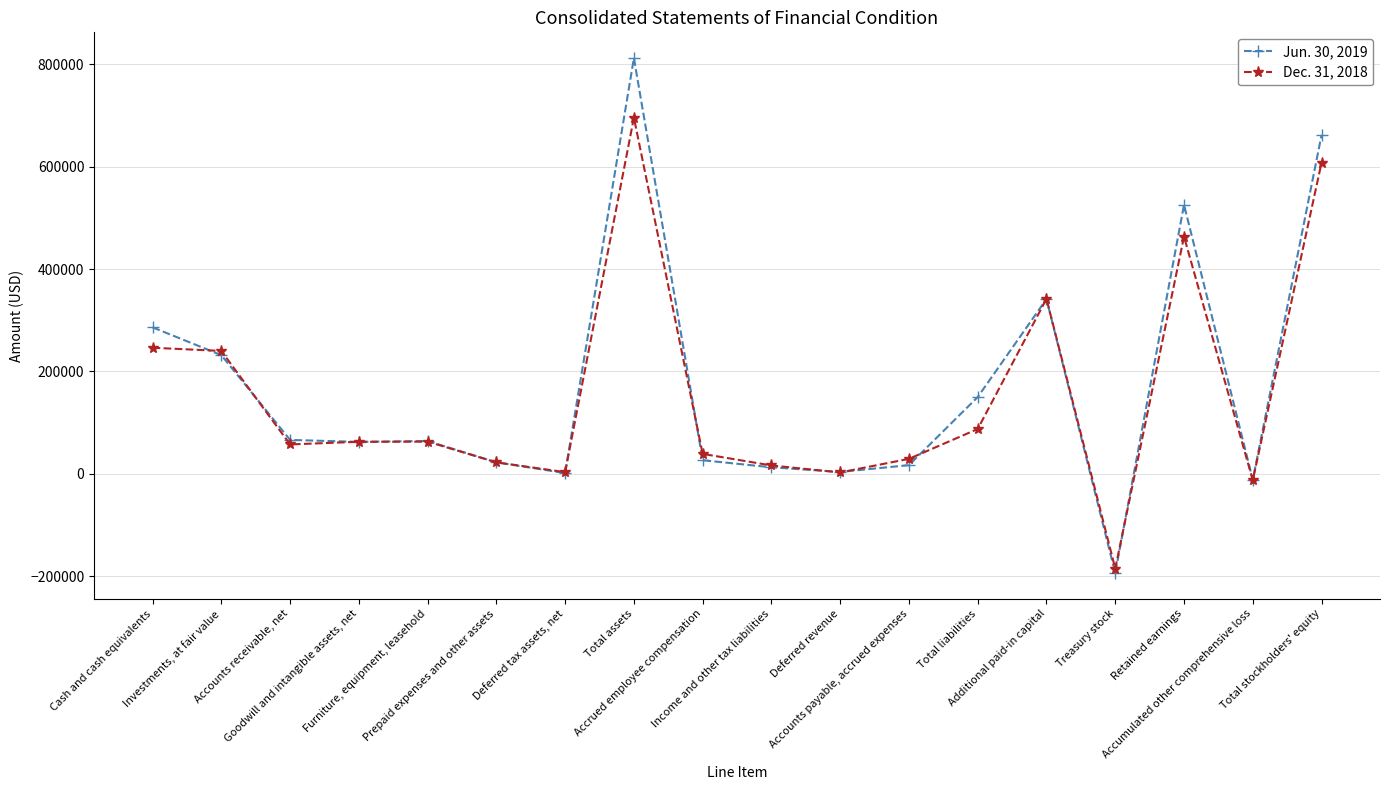

Is this an area chart (filled region under the line)?

No